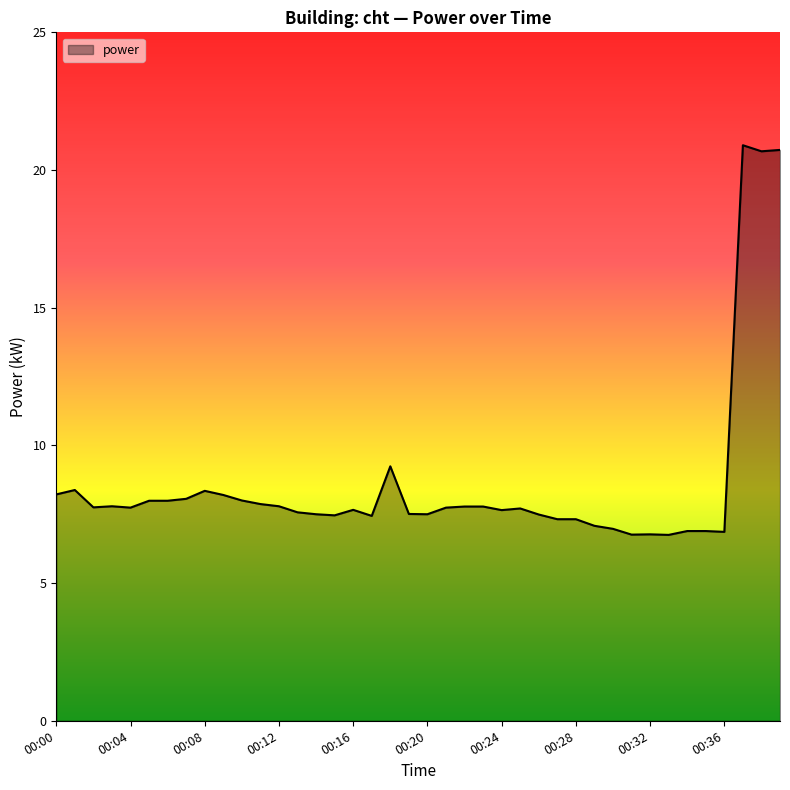

What is the maximum value shown in the chart?

20.9